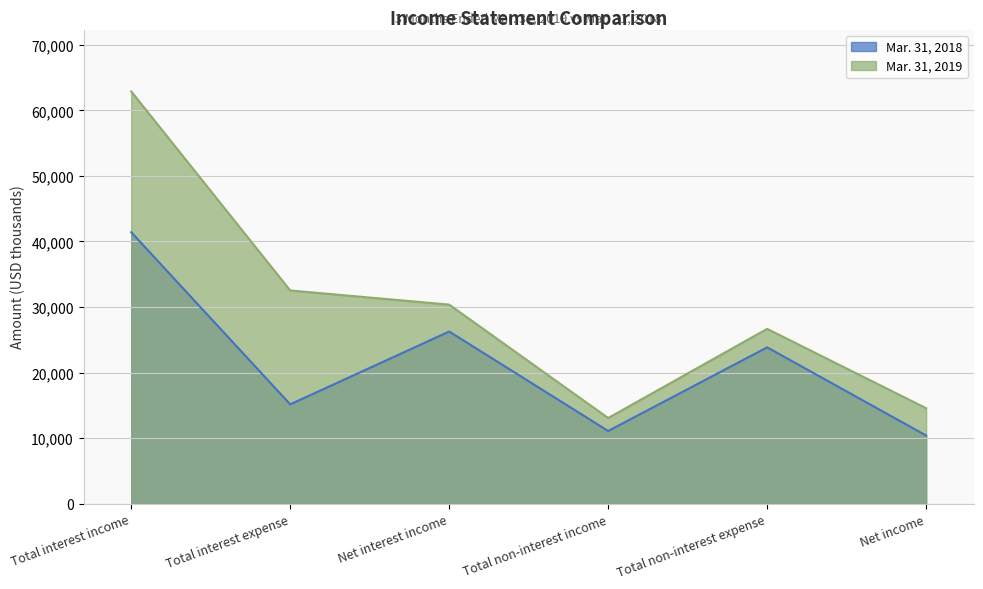

True or false: Mar. 31, 2018 has a value of 24413 at Total interest expense.

False